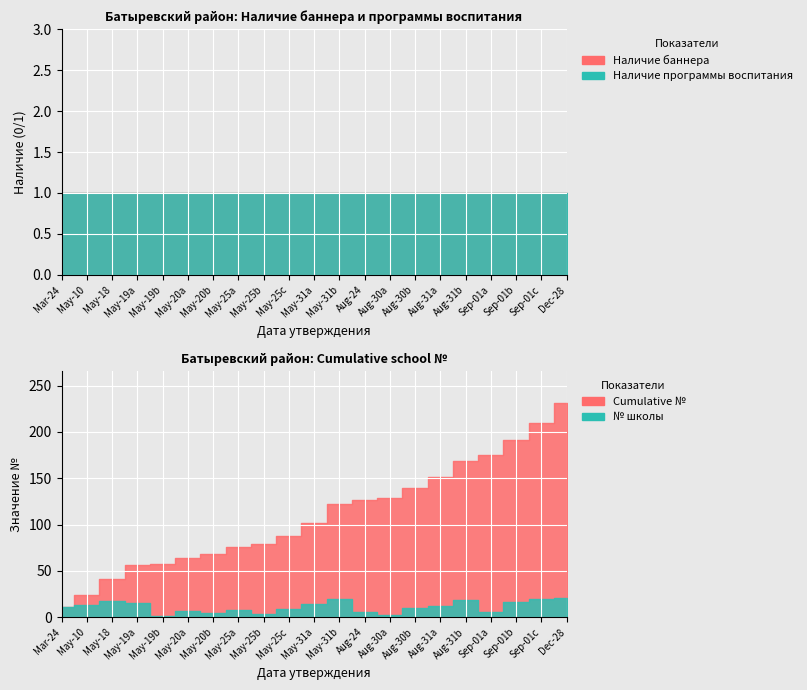

What is the minimum value for №?

1